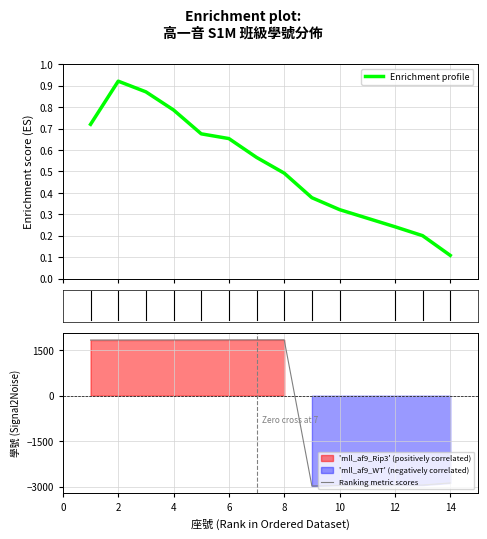

What is the difference between the maximum and minimum values in the Ranking metric scores series?

4818.0